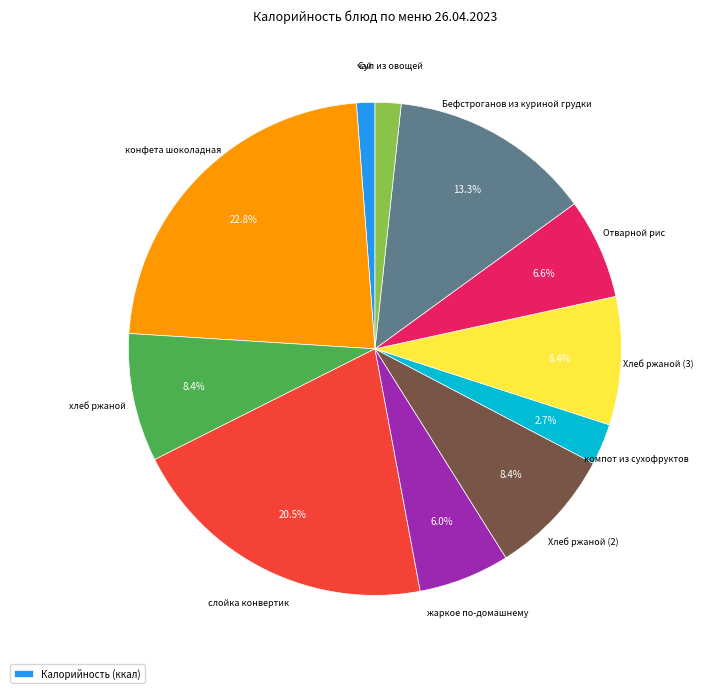

Is there a majority slice in this chart?

No